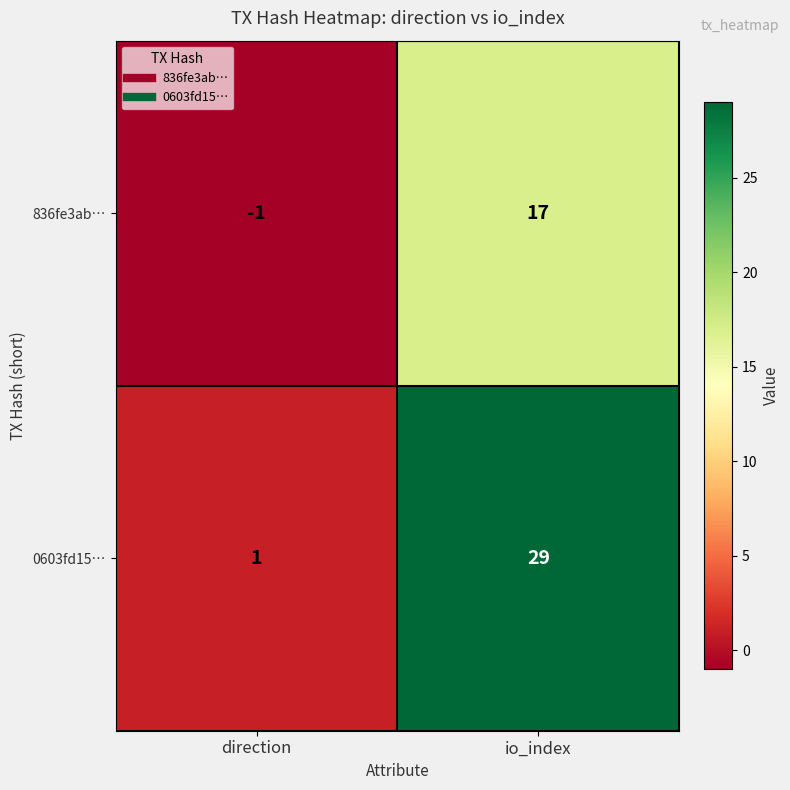

Rank the series by their maximum value, from highest to lowest.

0603fd15…, 836fe3ab…